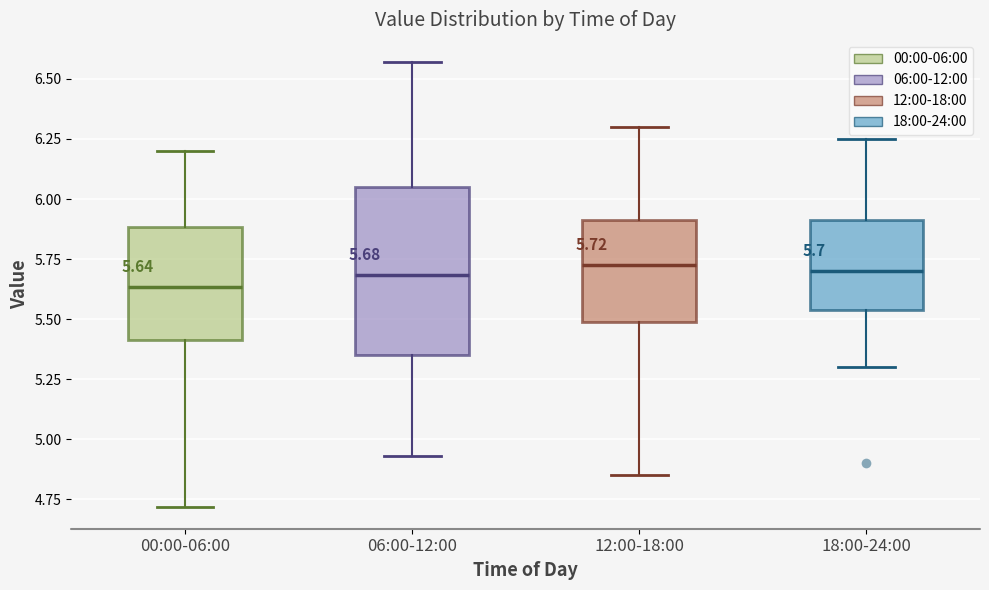

Comparing the boxes themselves (not the whiskers), which one is the tallest?

06:00-12:00